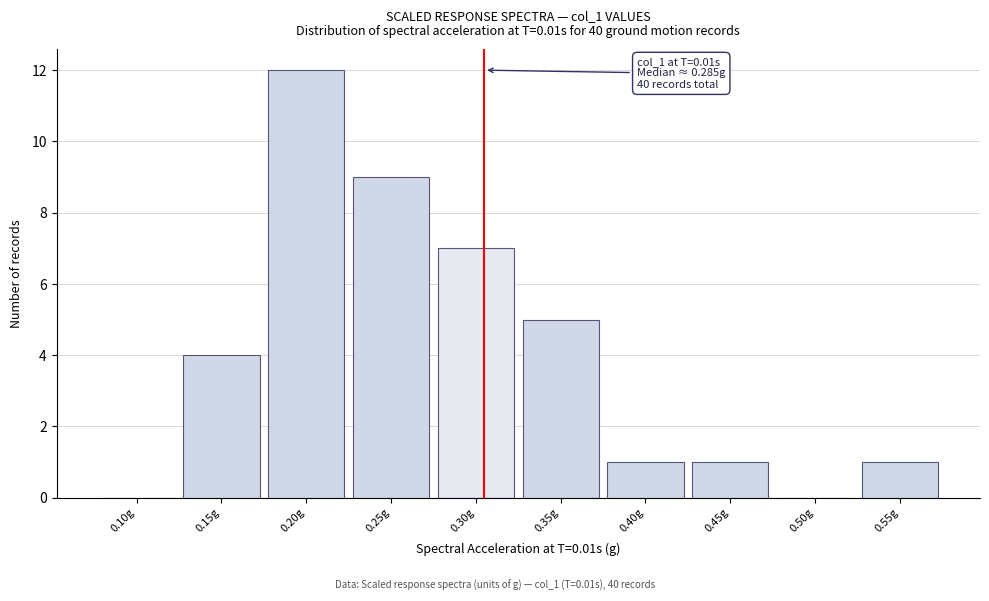

Reading left to right, transcribe all the data shown in this chart.

0.10g=0	0.15g=4	0.20g=12	0.25g=9	0.30g=7	0.35g=5	0.40g=1	0.45g=1	0.50g=0	0.55g=1